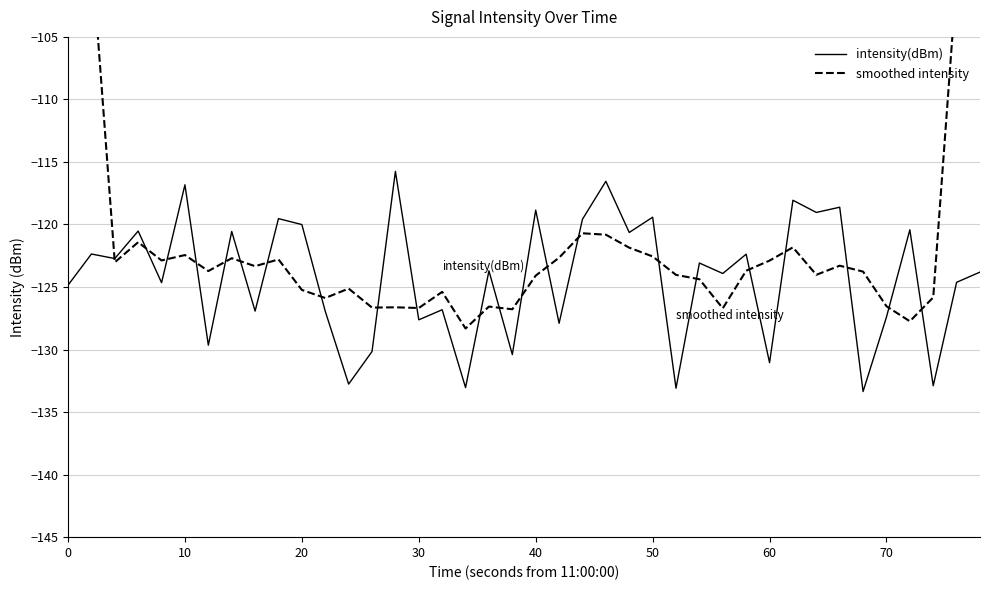

At how many categories does at least one series exceed -120?

14